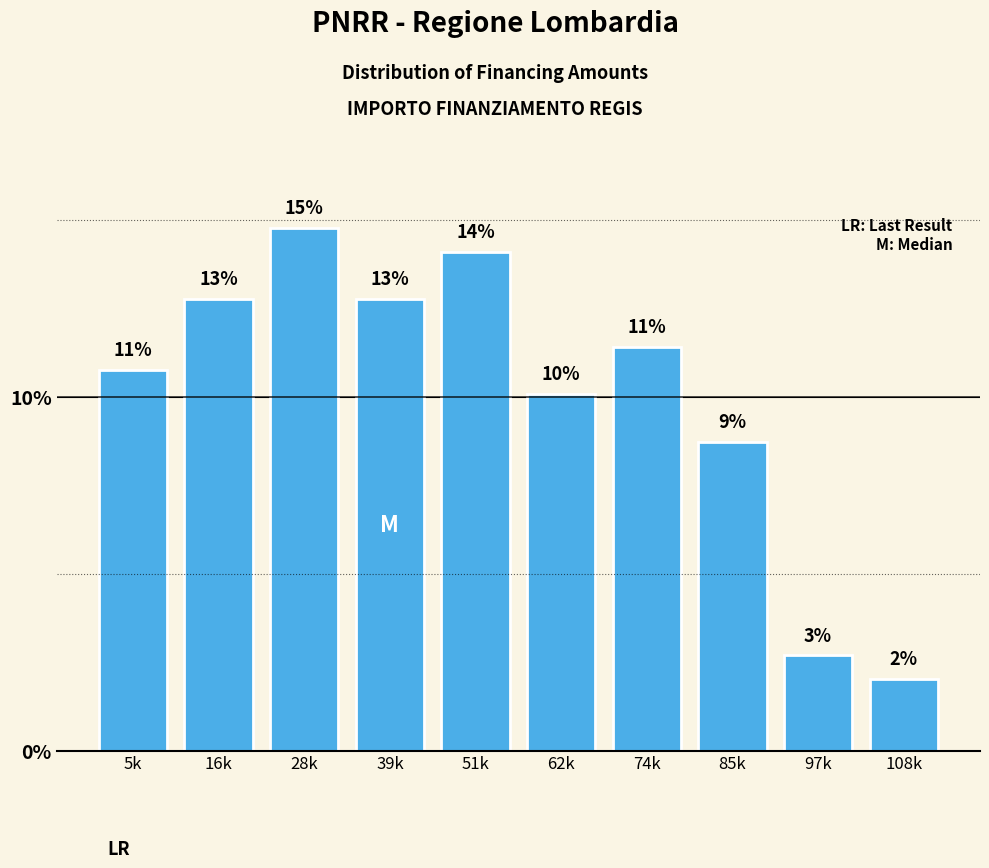

How many bars are there in total?

10